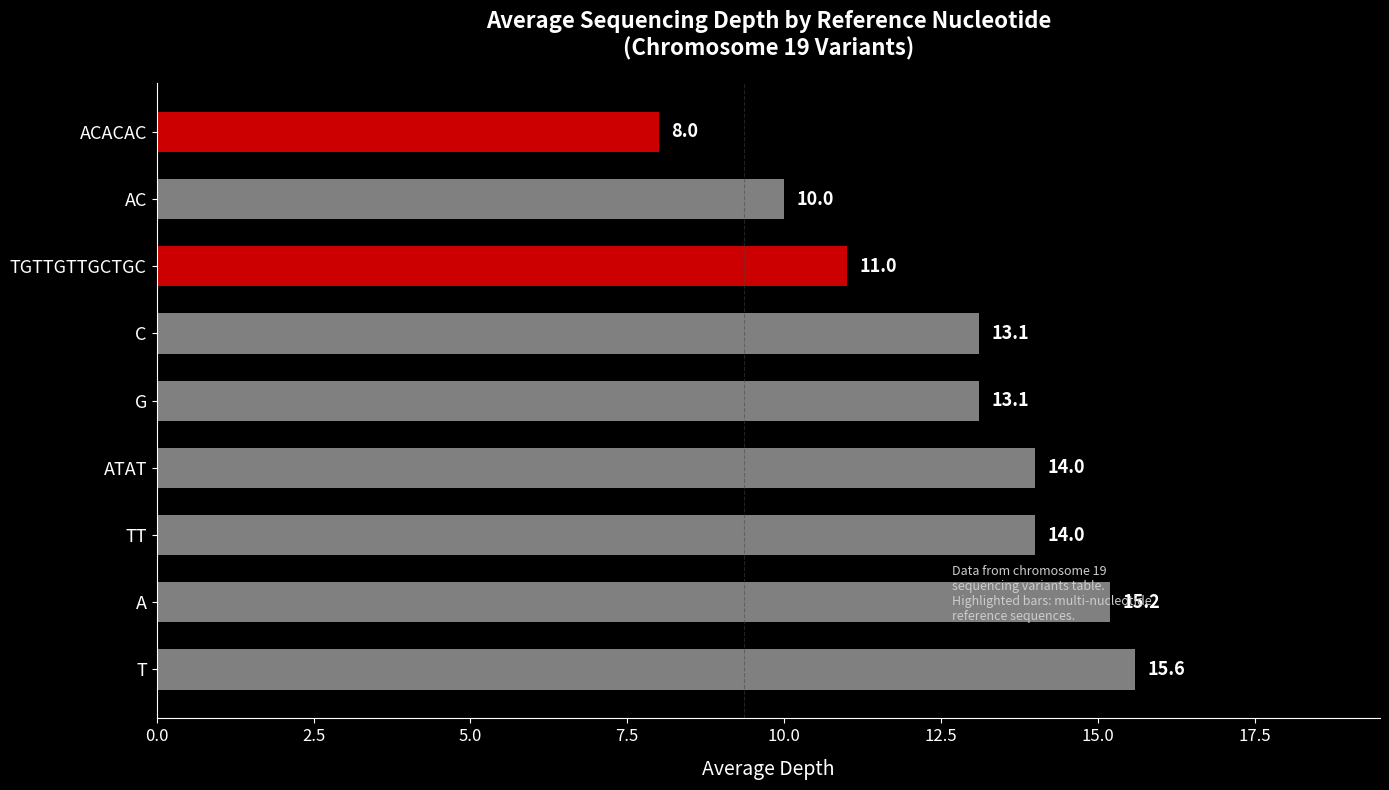

Which label corresponds to the smallest value in the chart?

ACACAC